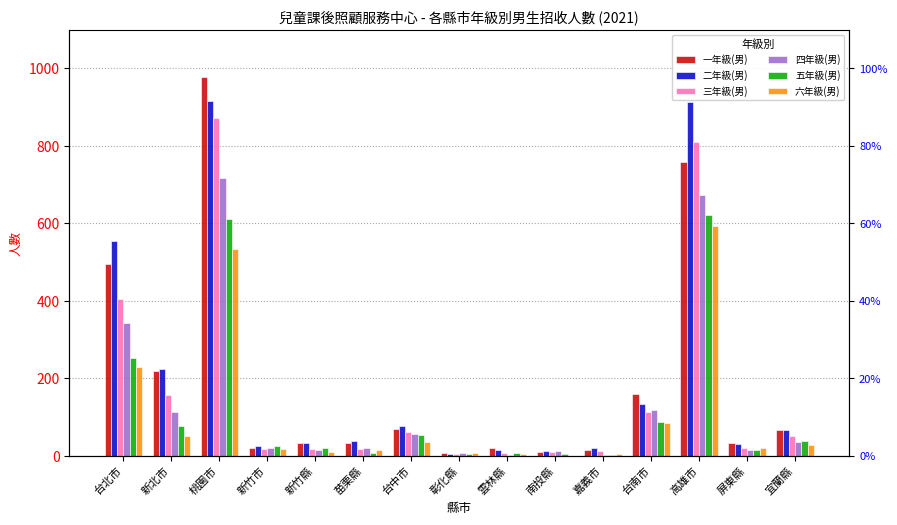

List the labels in order of 二年級(男) value, largest first.

桃園市, 高雄市, 台北市, 新北市, 台南市, 台中市, 宜蘭縣, 苗栗縣, 新竹縣, 屏東縣, 新竹市, 嘉義市, 雲林縣, 南投縣, 彰化縣